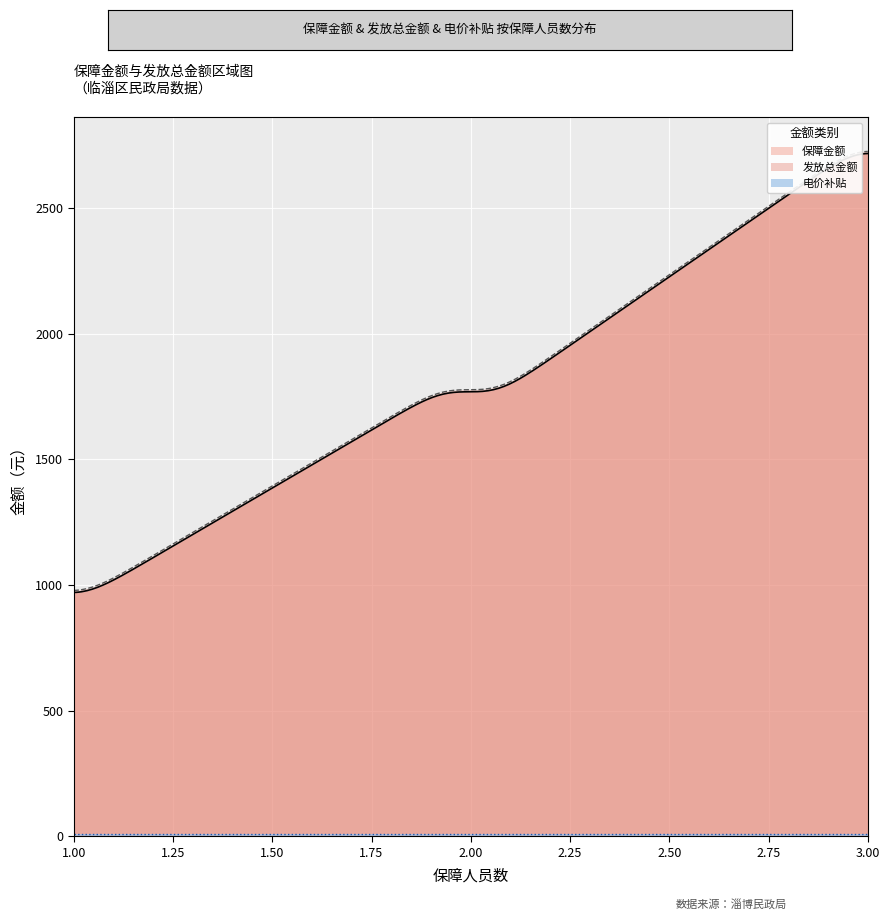

At how many categories does at least one series exceed 310?

300